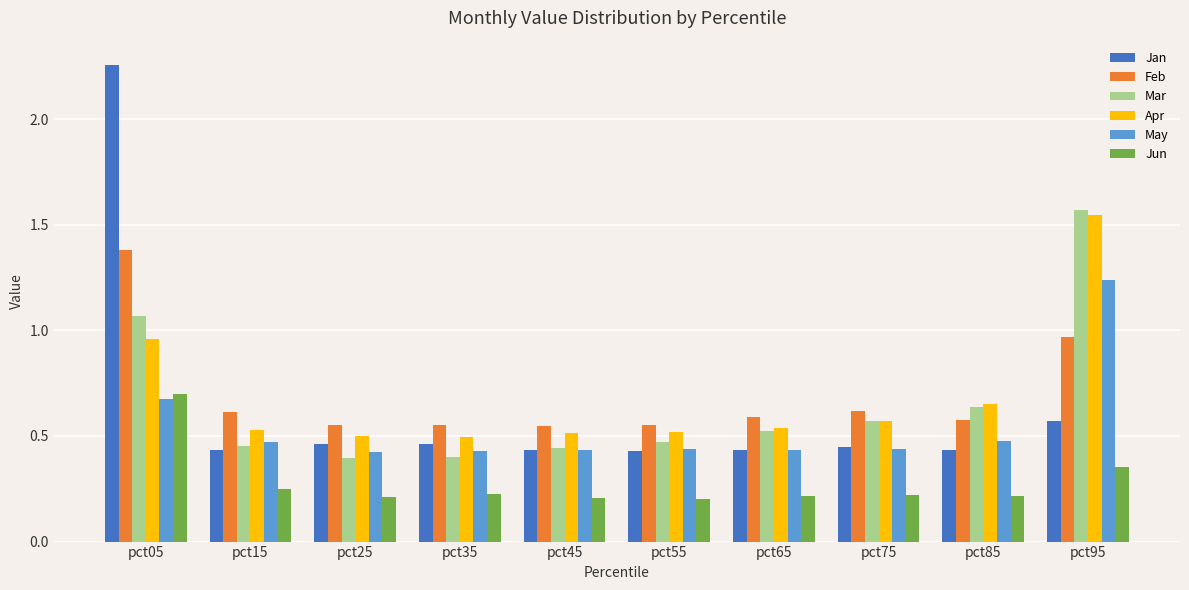

The Jun series shows 0.1 at pct55. True or false?

False